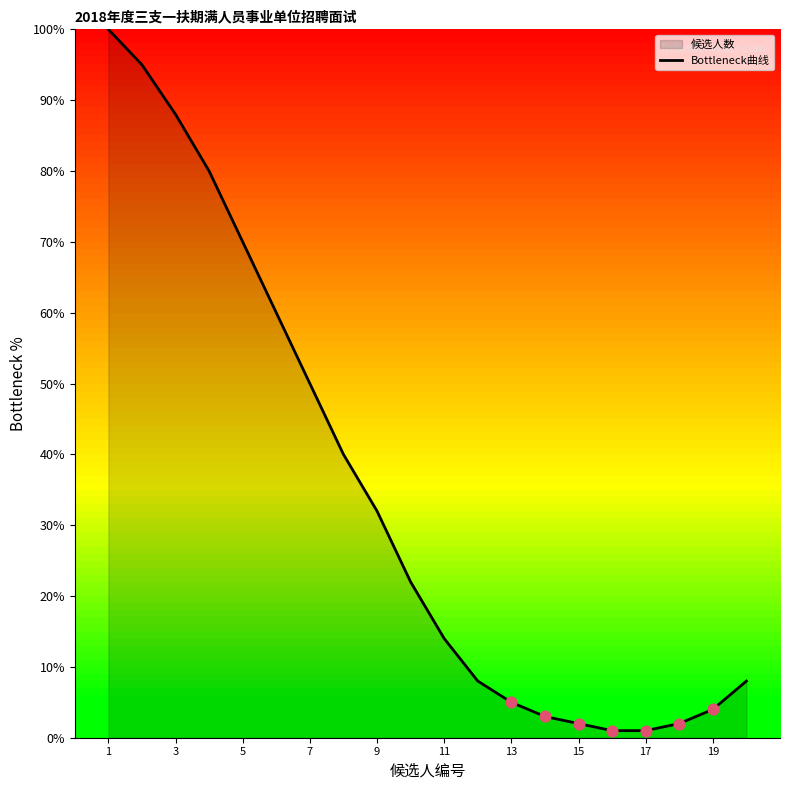

What is the change in value from 3 to 19?

-84